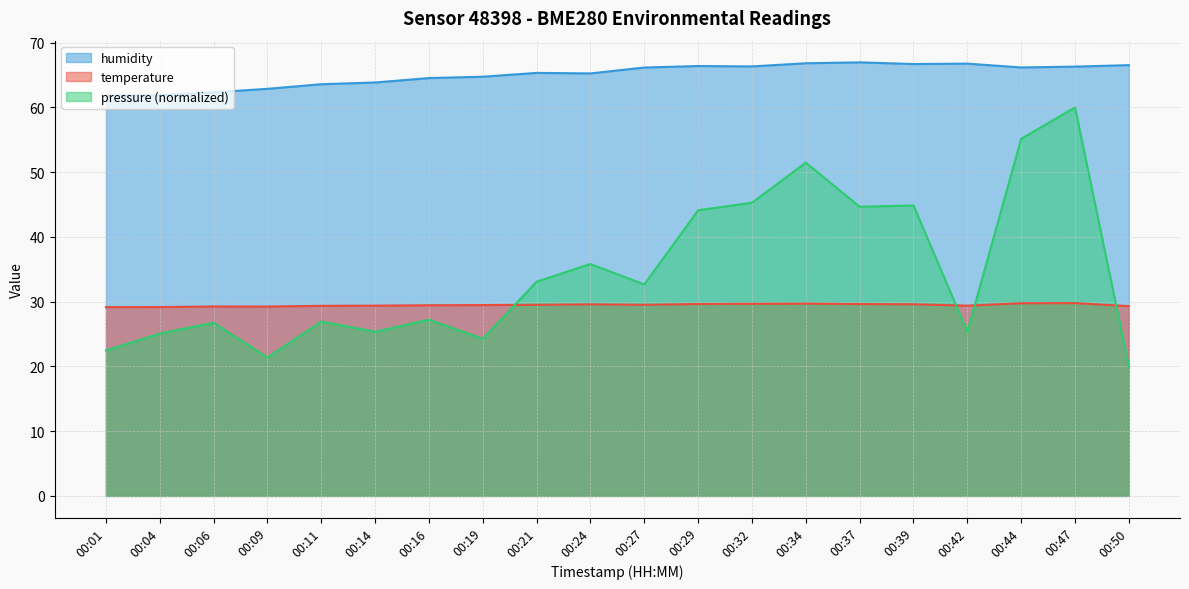

Between 00:09 and 00:34, which series saw the biggest shift?

pressure (normalized)